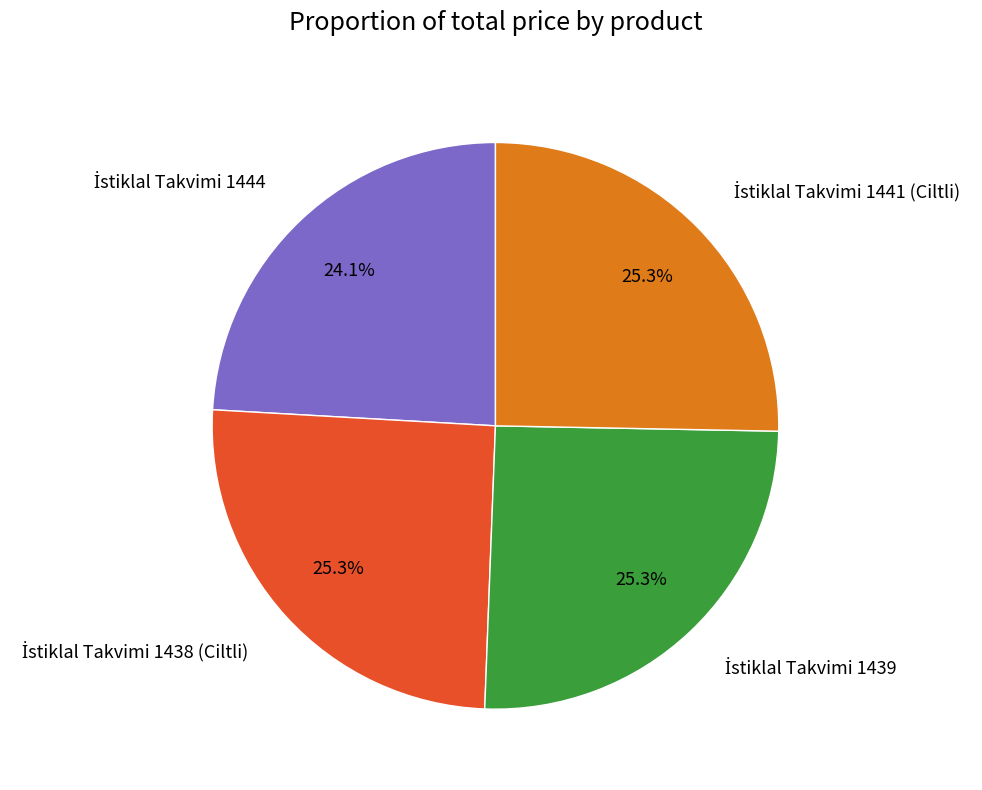

Is there any slice that represents more than half of the pie?

No